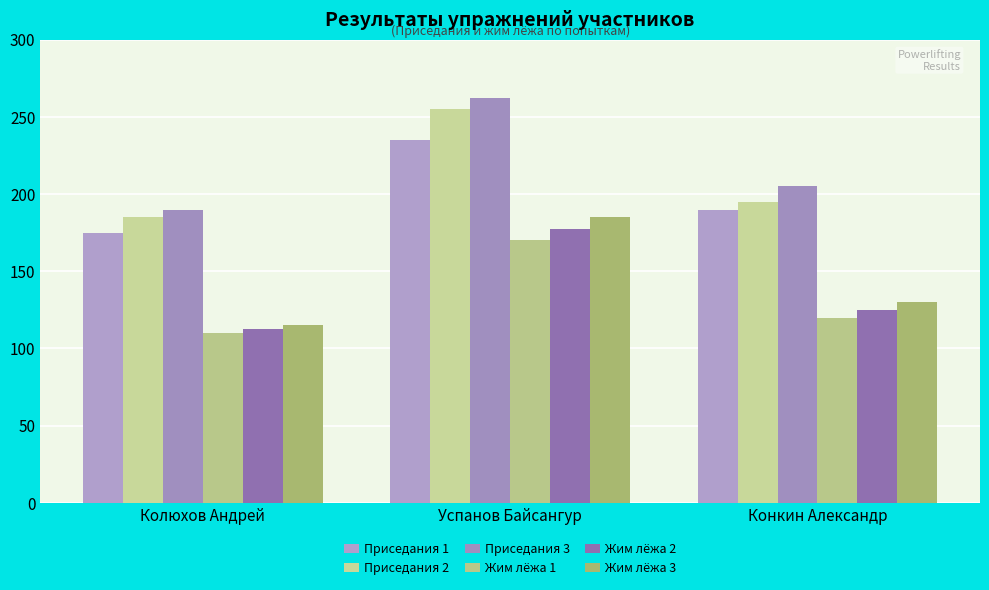

What is the difference between the highest and lowest values at Успанов Байсангур?

92.5